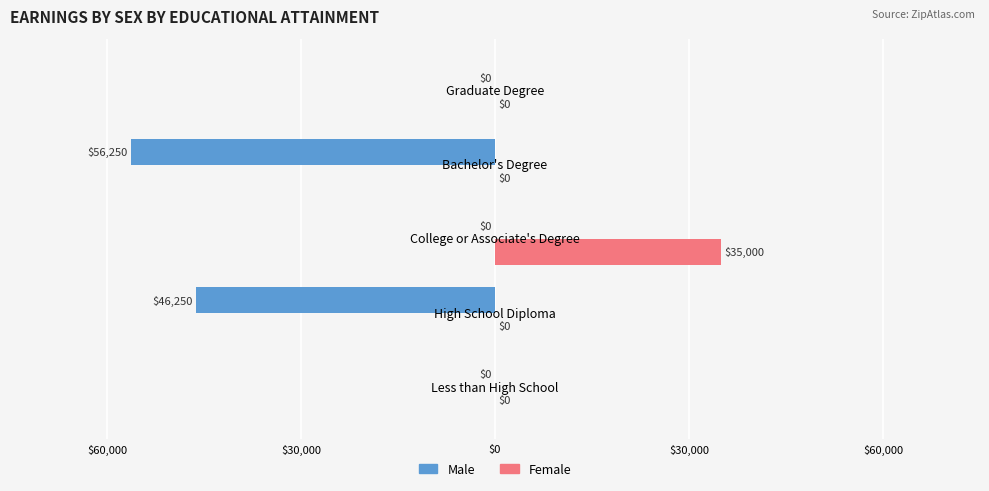

What are all the series names shown in the legend?

Male, Female